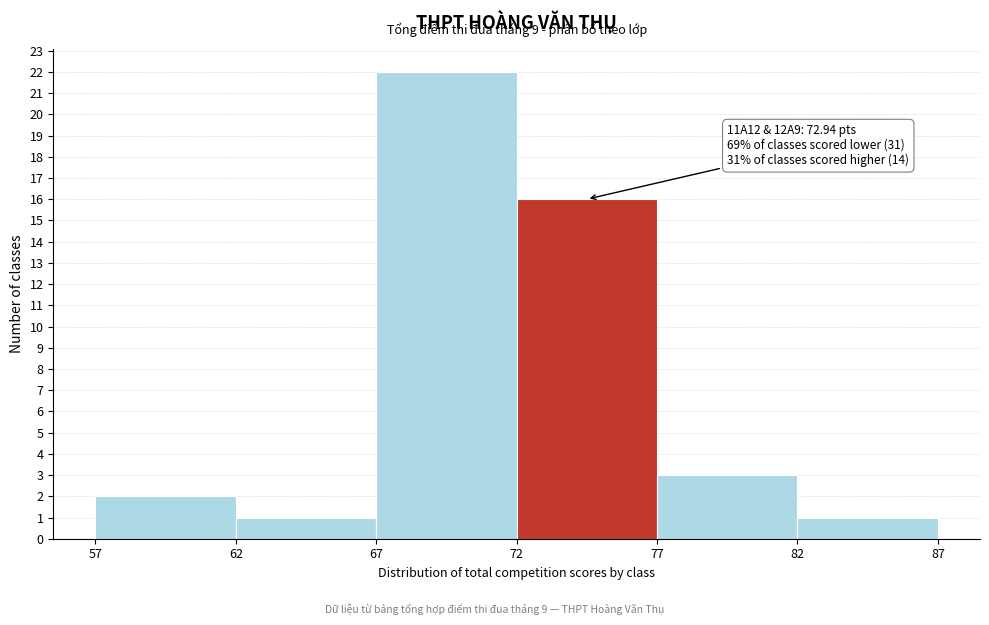

Which range on the x-axis has the tallest bar?

67 to 72